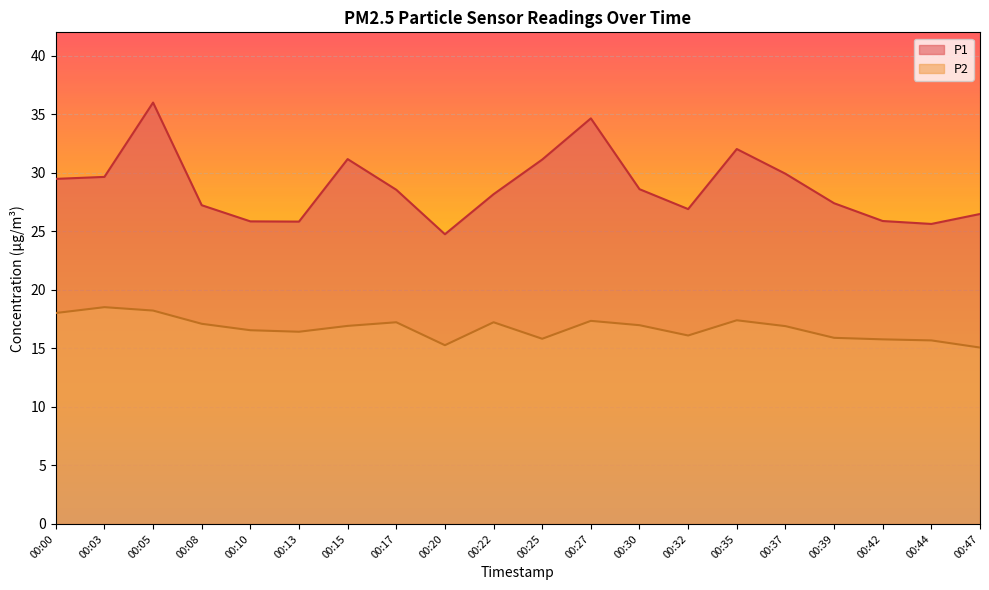

At how many categories does at least one series exceed 21?

20